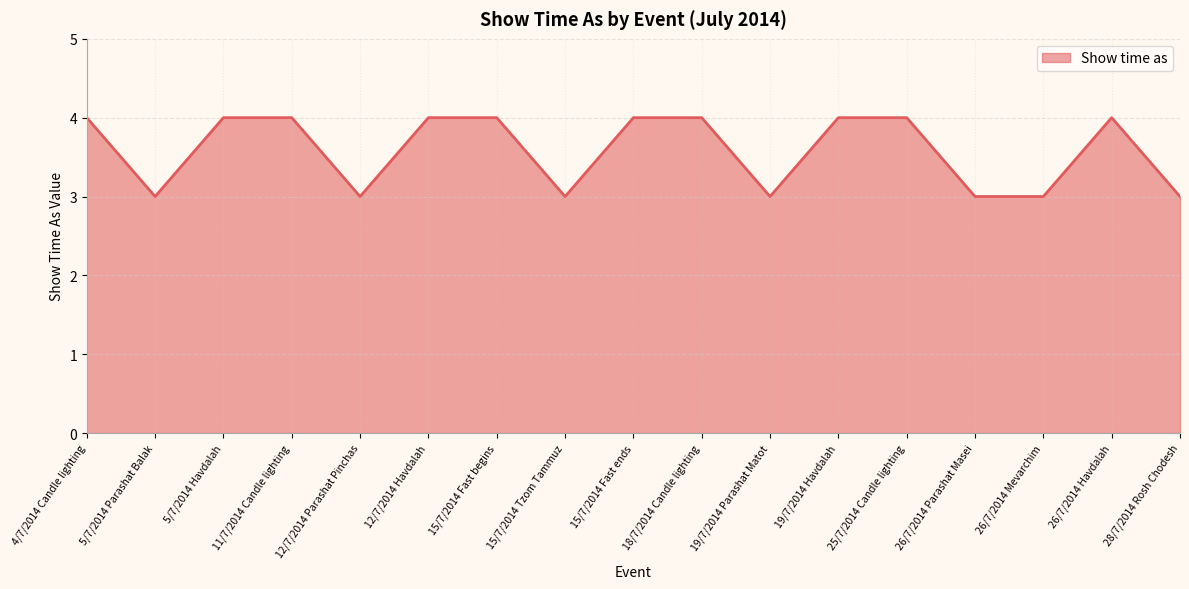

The chart shows a value of 6 at 11/7/2014 Candle lighting. True or false?

False